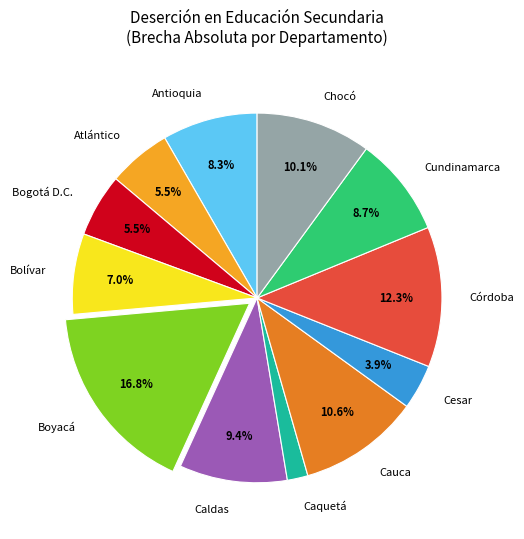

To the nearest percent, what is the difference between the Cesar and Caquetá slice percentages?

2%